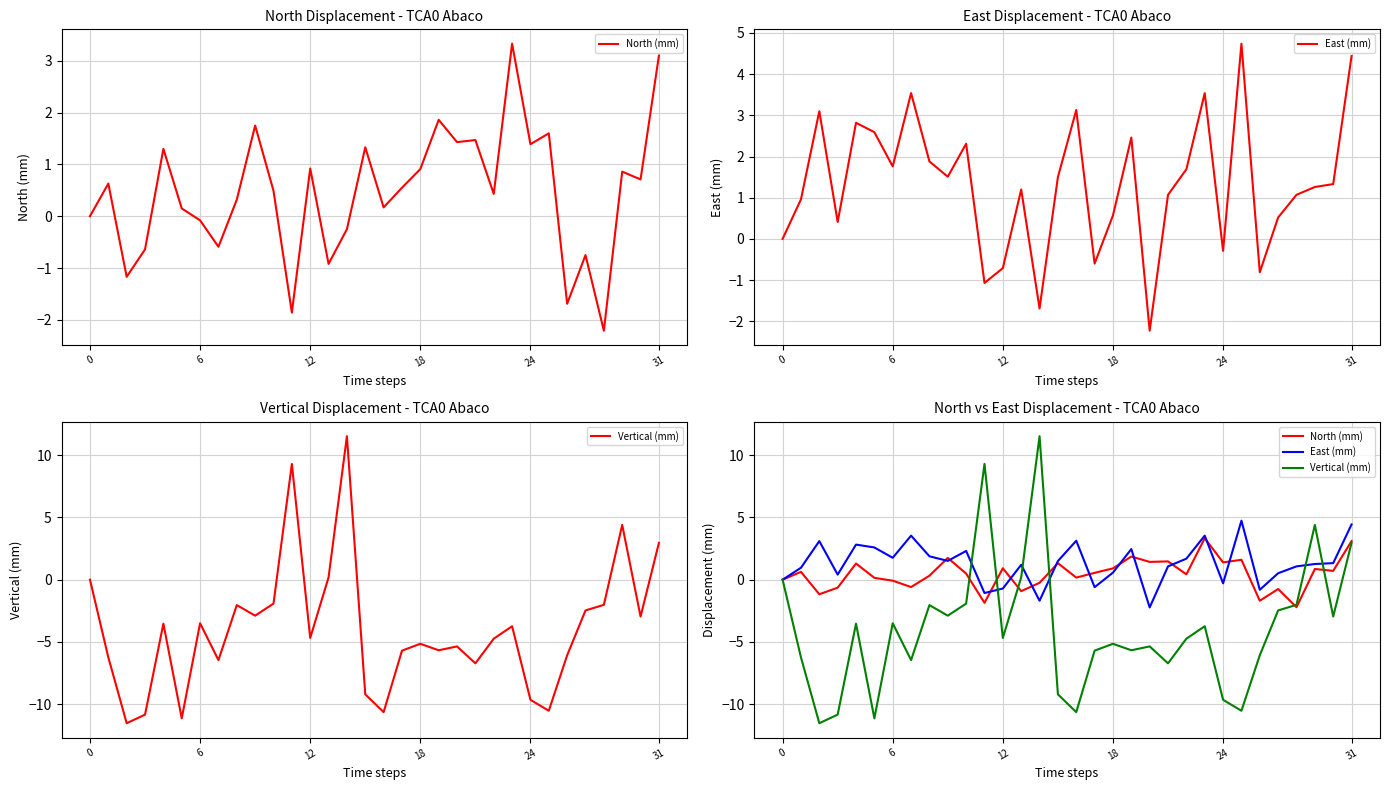

Read the North (mm) value at 11.

-1.9